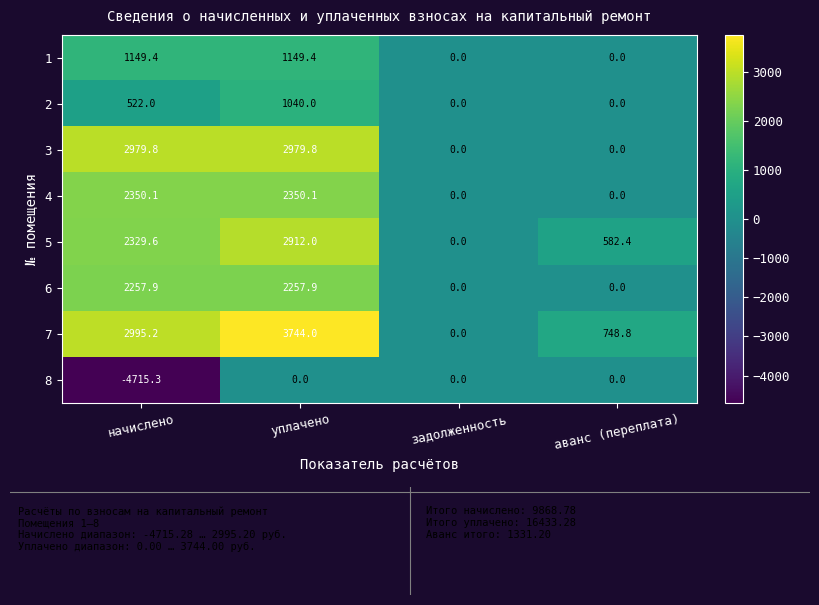

What is the maximum value for 3?

2979.8